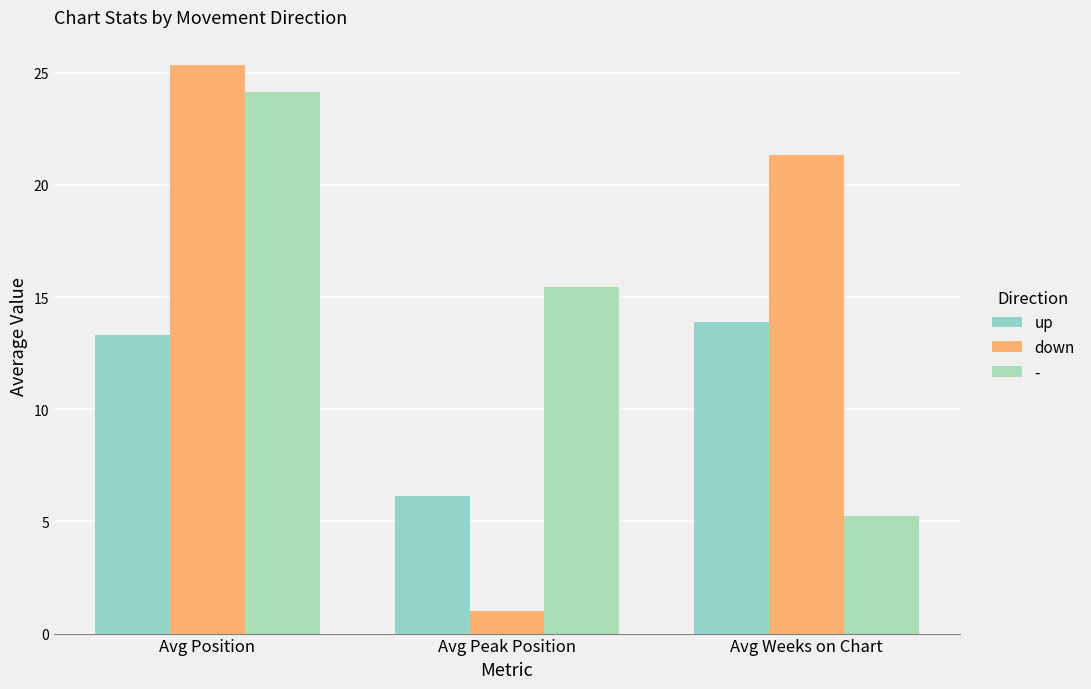

What is the total value across all series at Avg Peak Position?

22.6